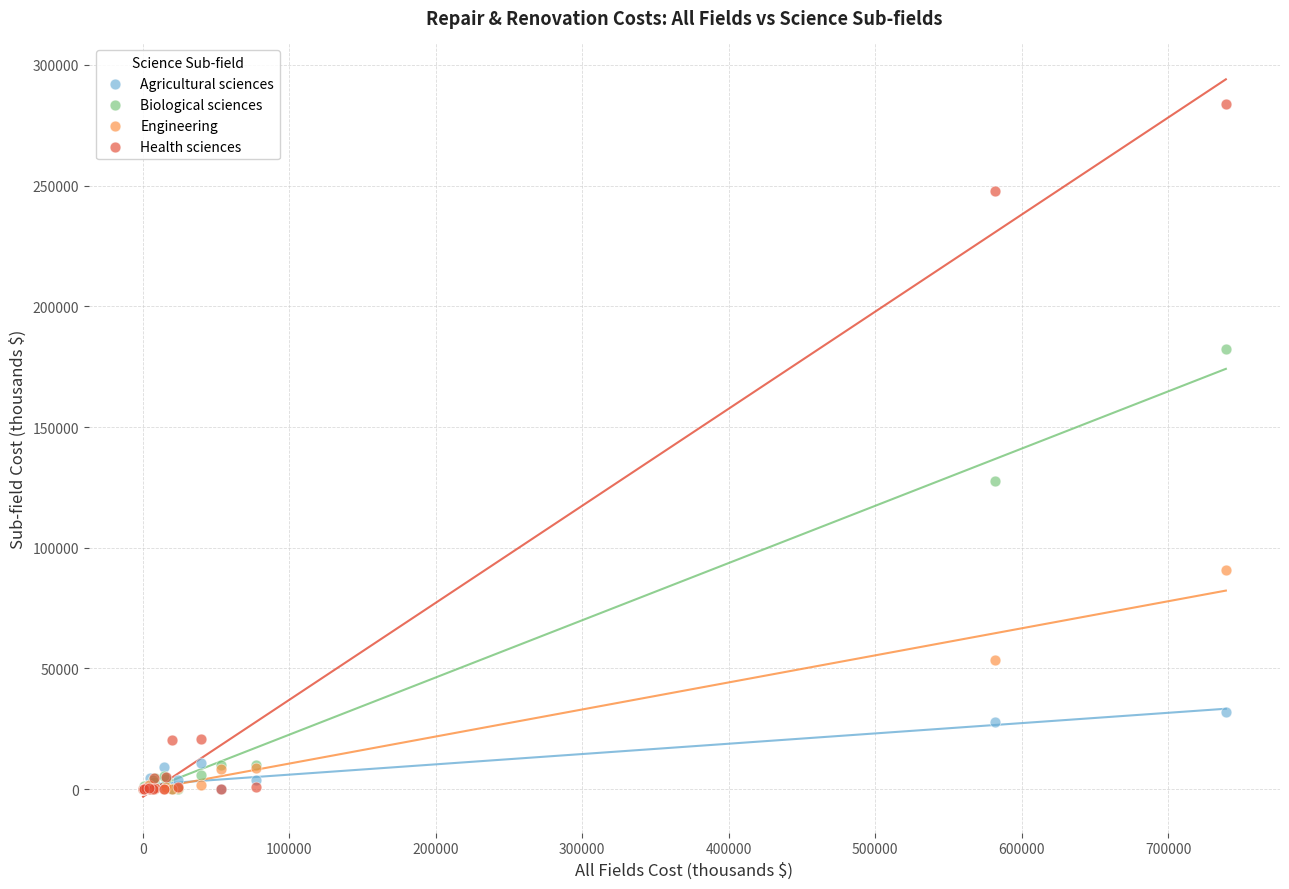

In the Health sciences series, what Y value is closest to 141934?

247764